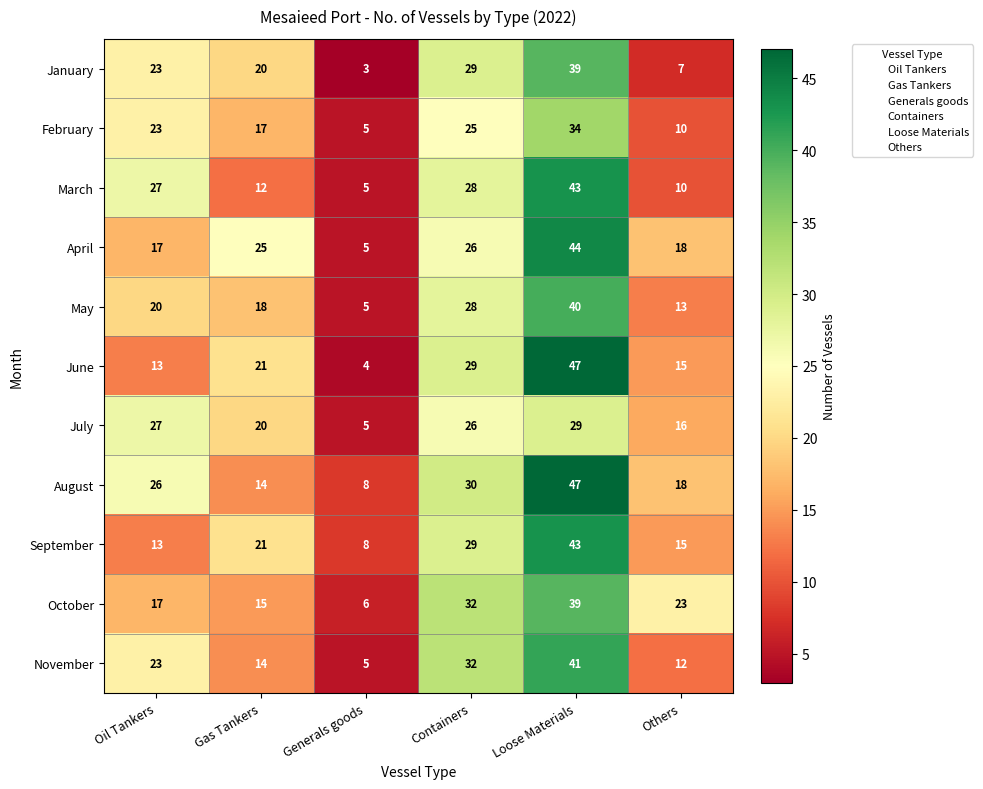

The November series shows 45 at Containers. True or false?

False